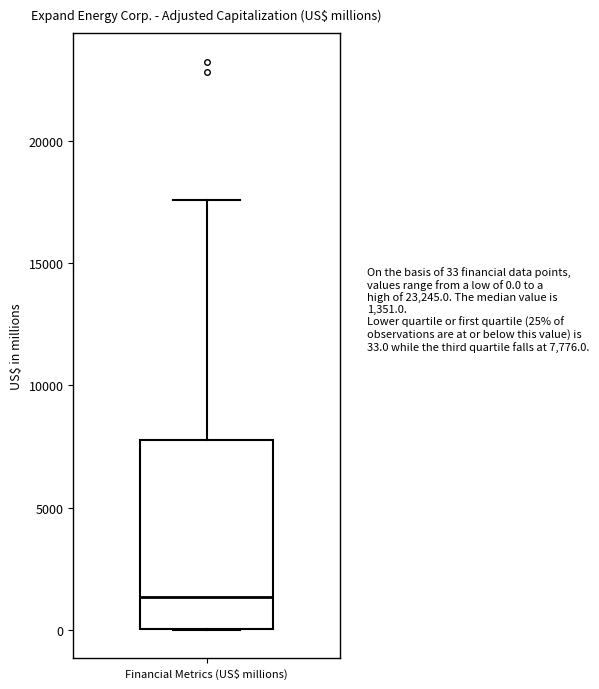

Where is the upper edge of the box for Financial Metrics (US$ millions) on the y-axis? The values are not printed on the chart, so give them approximately, as read against the axis.

8000